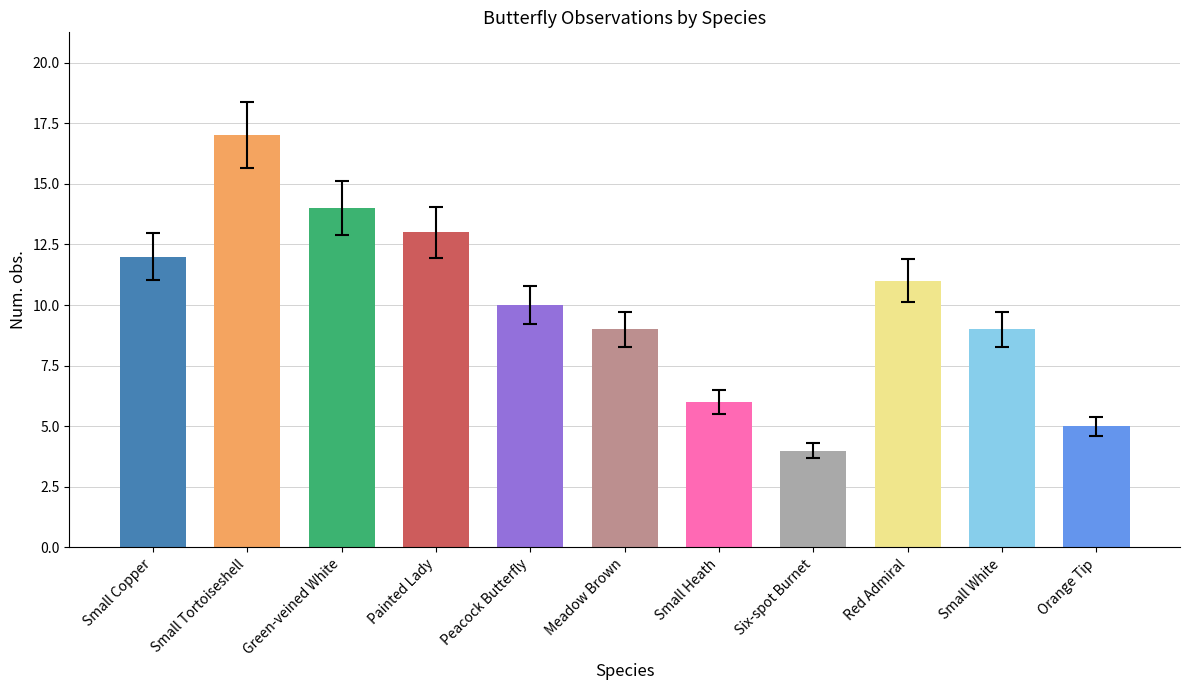

What is the maximum value shown in the chart?

17